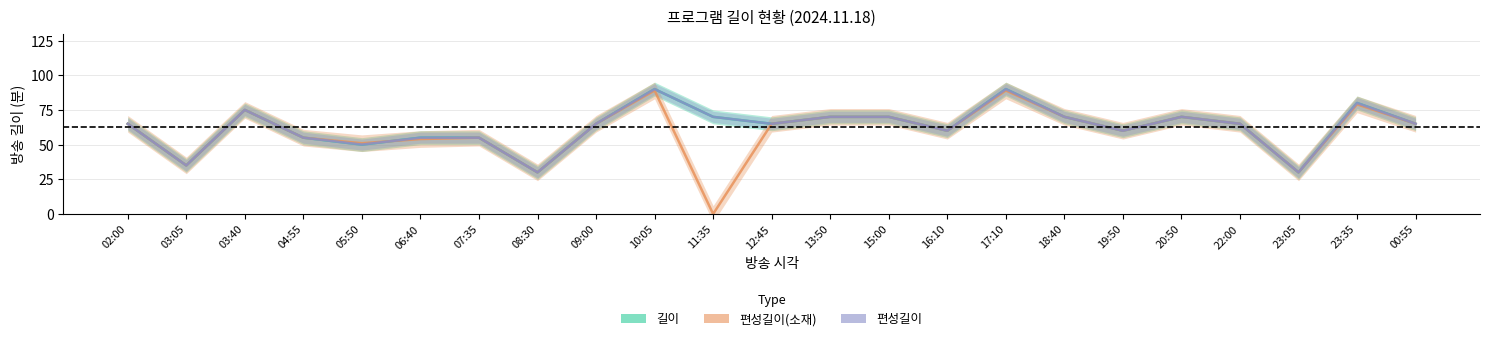

What is the maximum value shown in the chart?

90